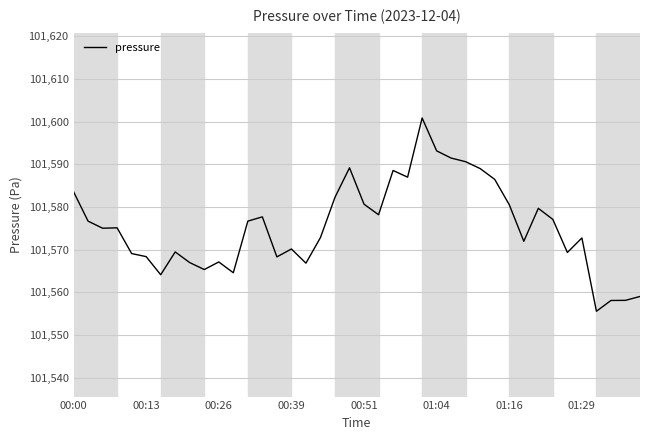

What is the greatest value displayed?

101600.8